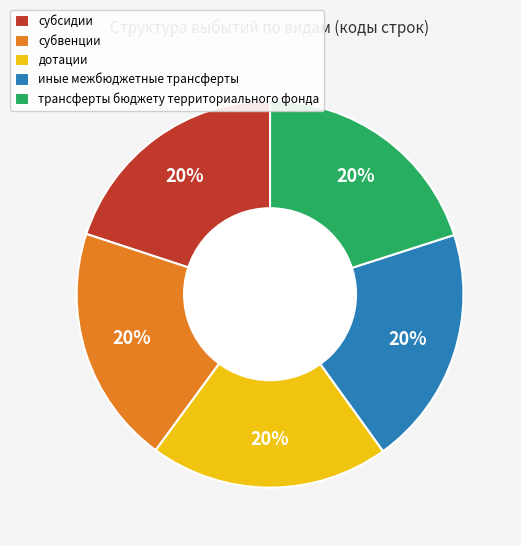

Does иные межбюджетные трансферты account for over 50% of the chart?

No